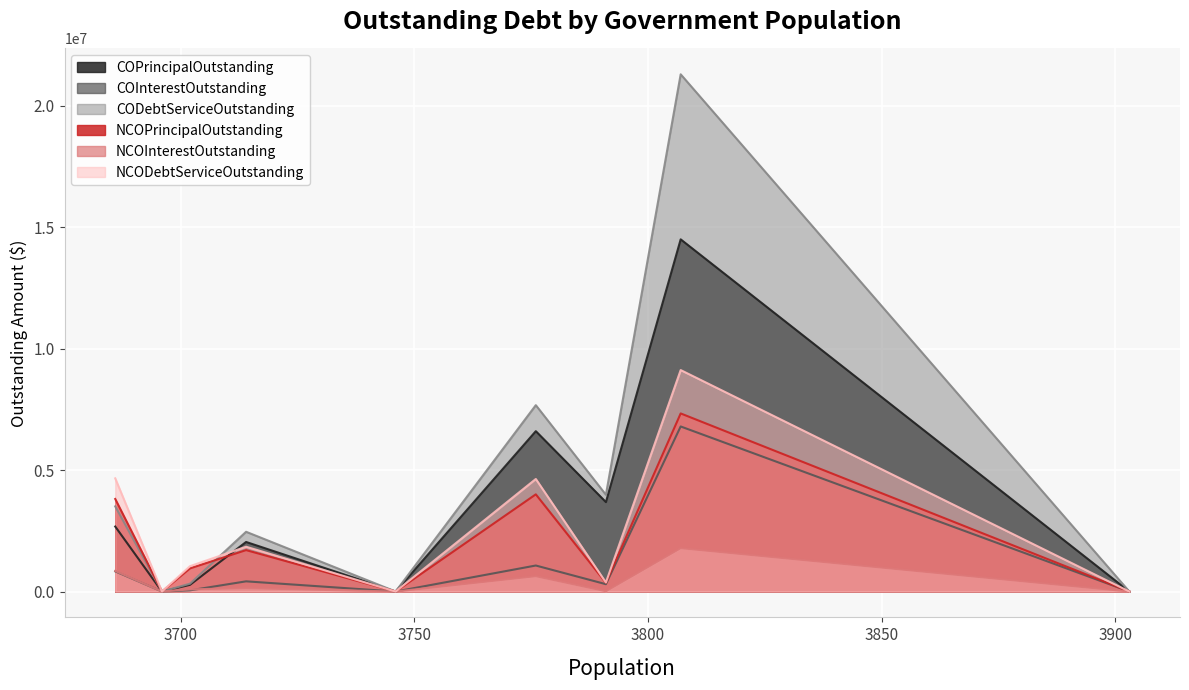

At how many categories does at least one series exceed 9136126?

1